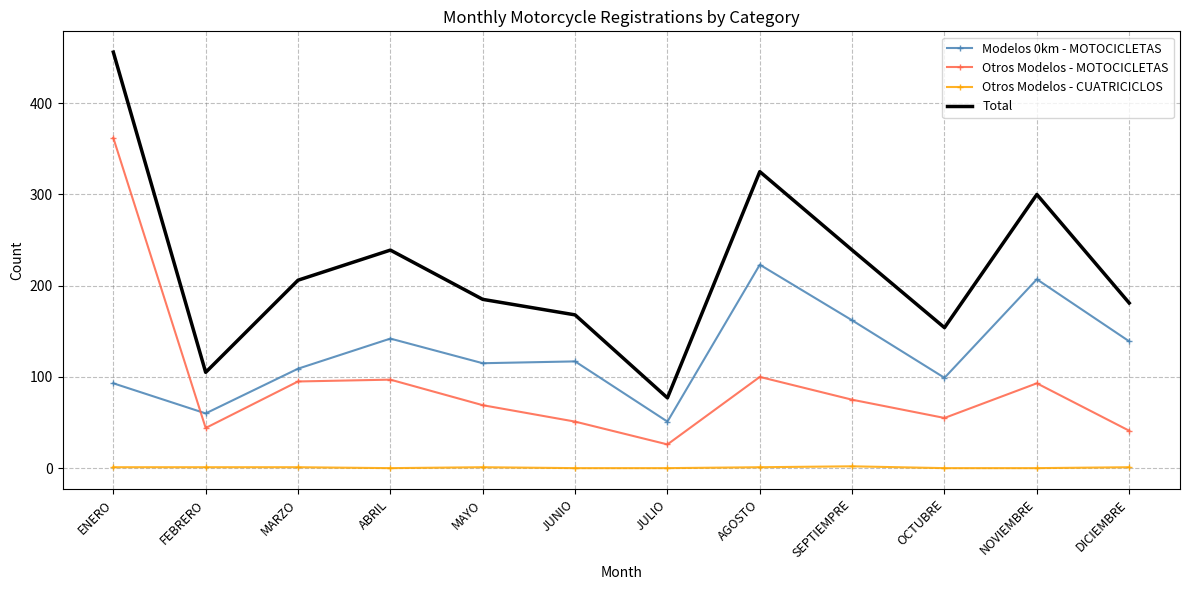

How many values in the Modelos 0km - MOTOCICLETAS series are below 117?

6